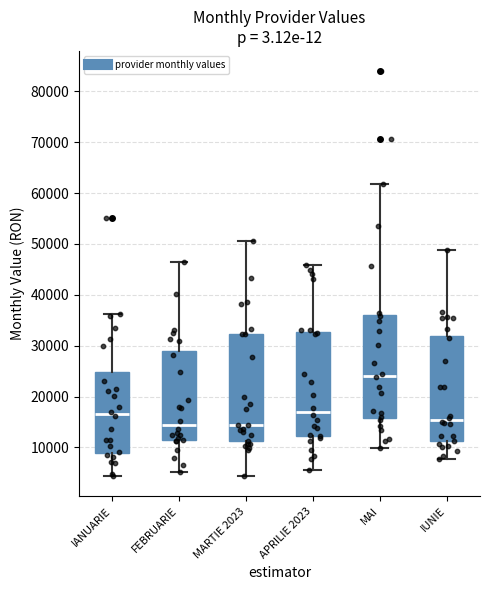

Where does the median line of the box for MARTIE 2023 sit on the y-axis? The values are not printed on the chart, so give them approximately, as read against the axis.

14000